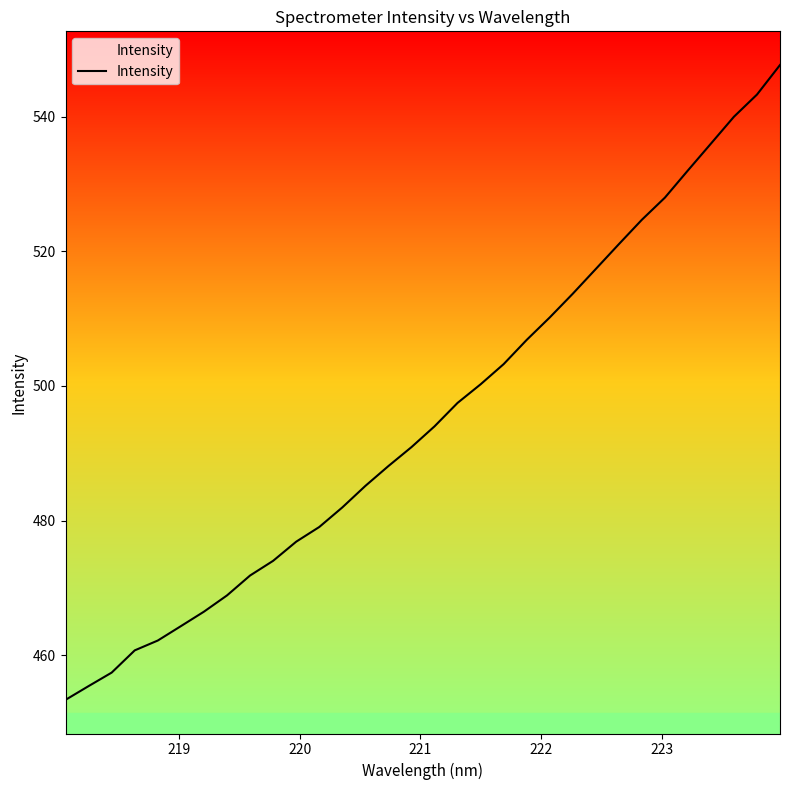

What is the smallest value displayed?

453.4